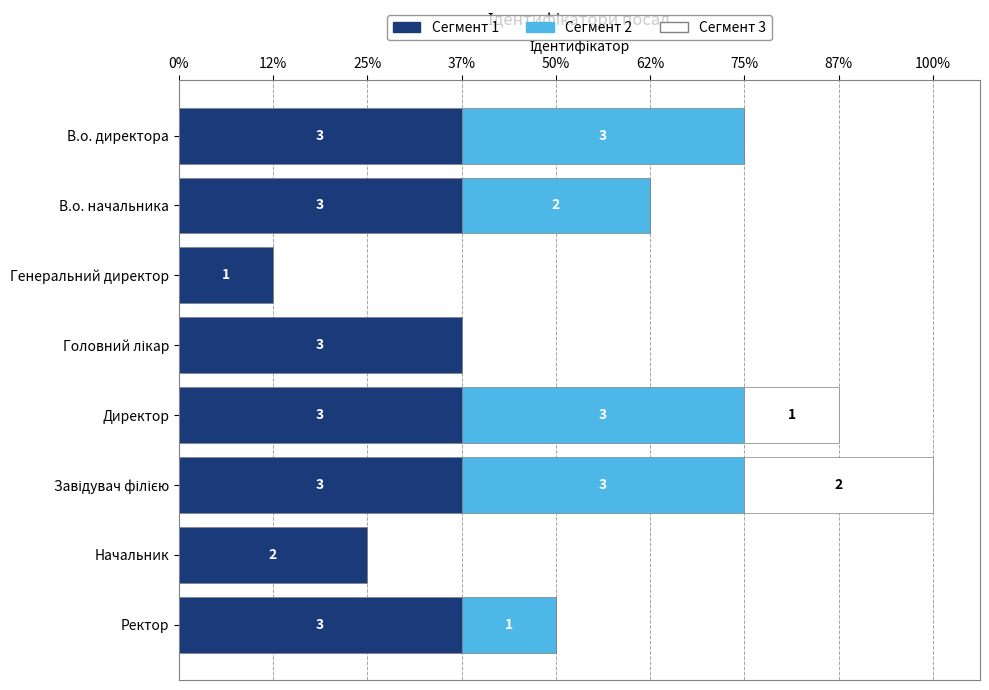

What are all the series names shown in the legend?

Сегмент 1, Сегмент 2, Сегмент 3